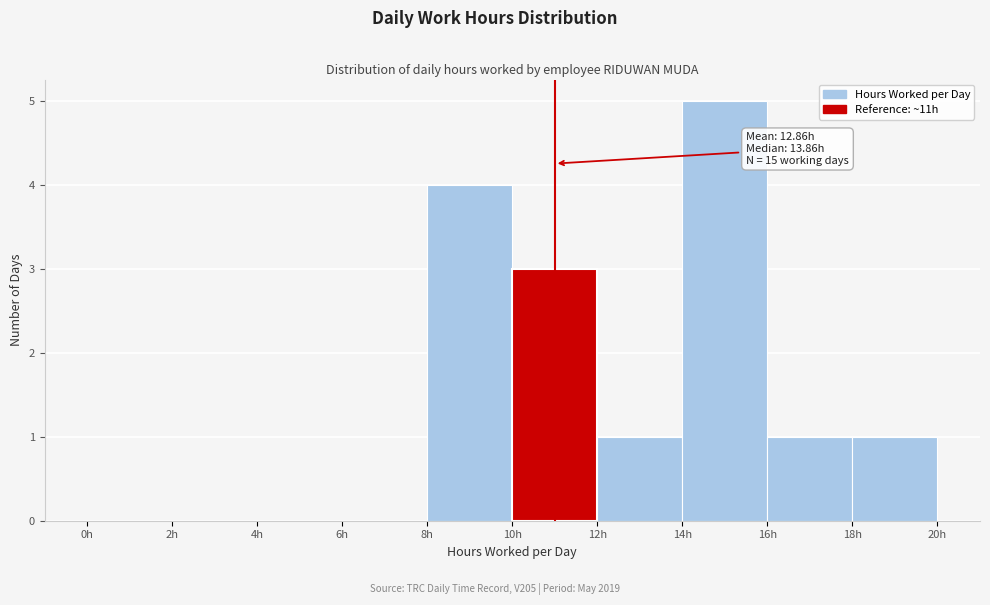

Over which range of the x-axis is the bar tallest?

14 to 16